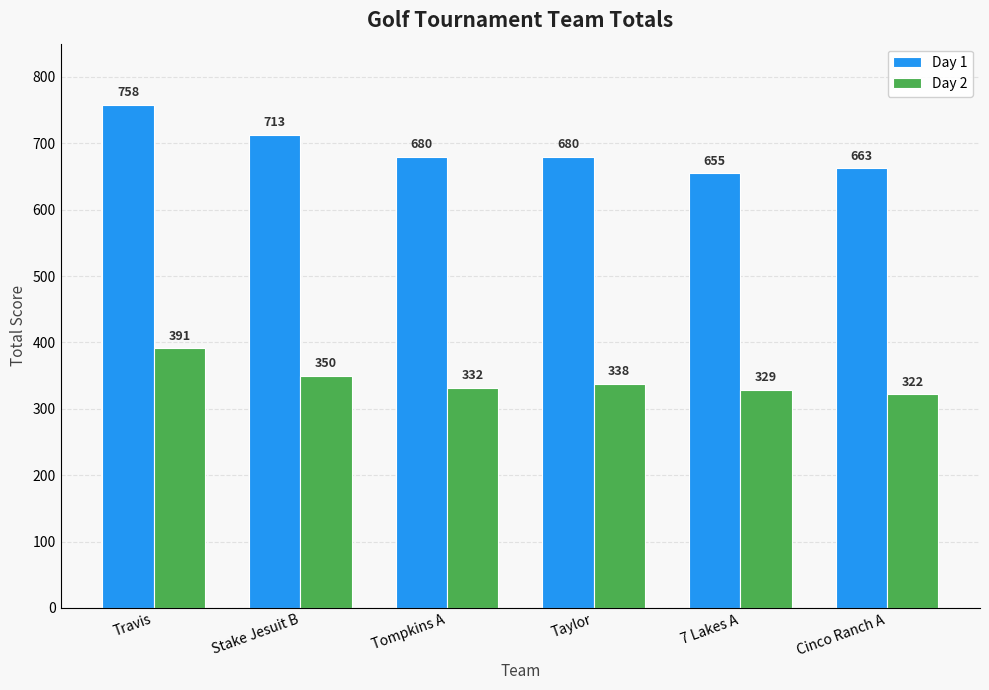

List the series in order of their overall mean, lowest first.

Day 2, Day 1